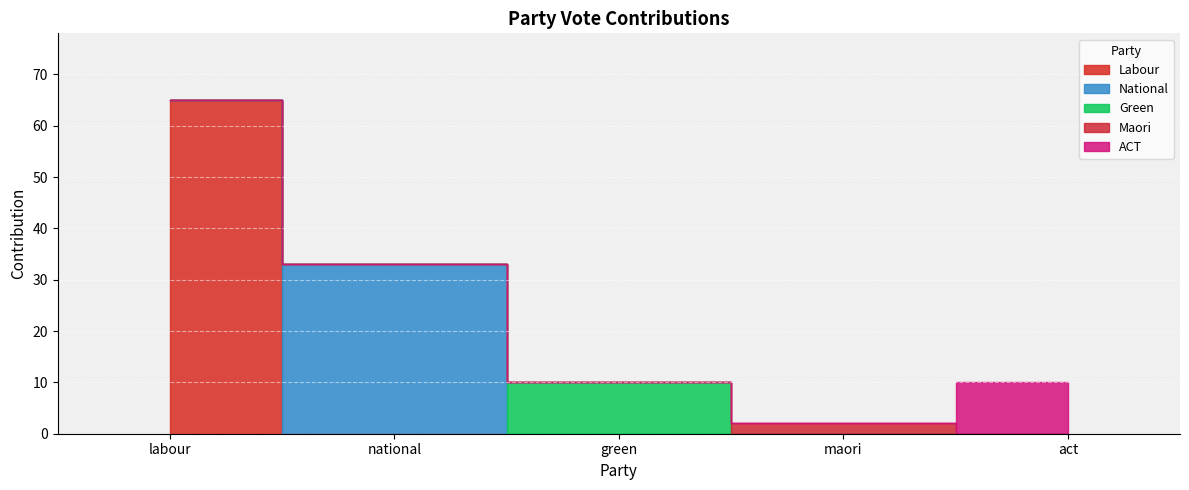

What is the difference between the highest and lowest values at maori?

2